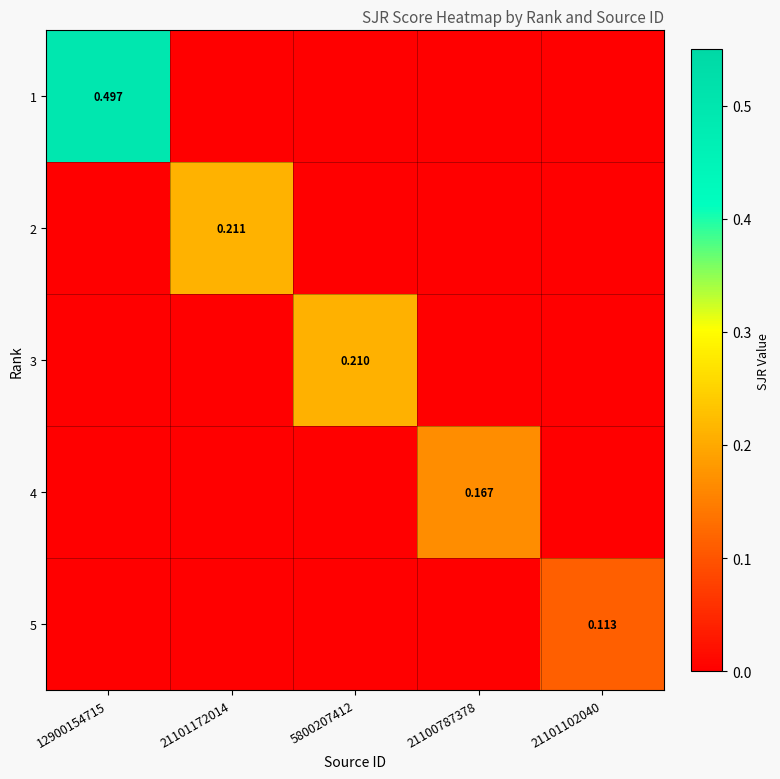

How many data points does each series have?

5